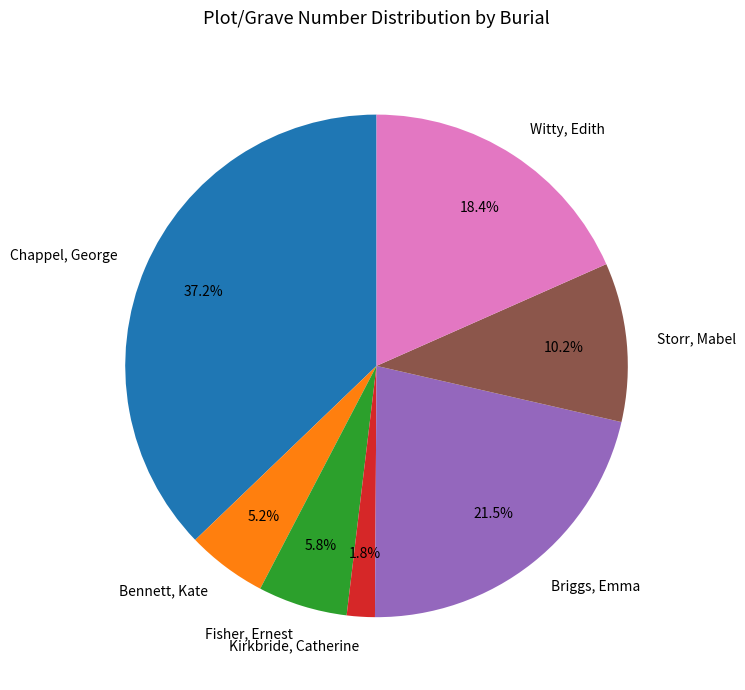

True or false: Storr, Mabel accounts for 10% of the total.

True